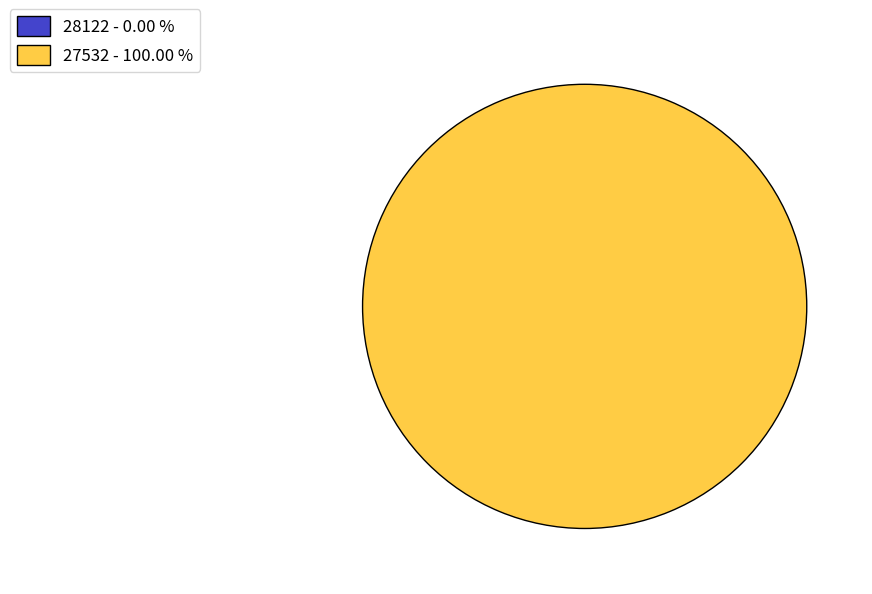

Which slice is the largest?

27532